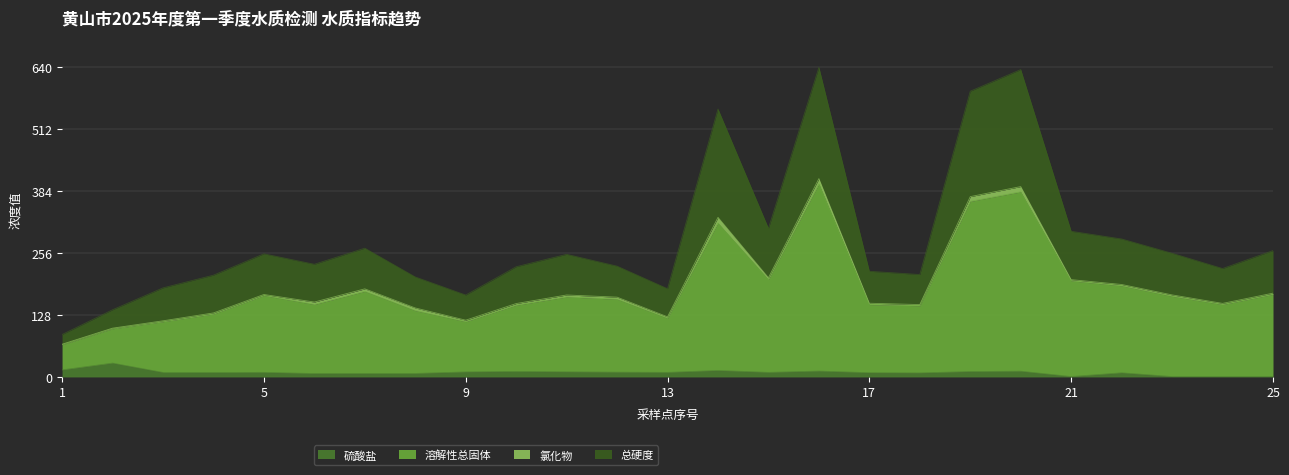

Where is the first local minimum for 硫酸盐?

4